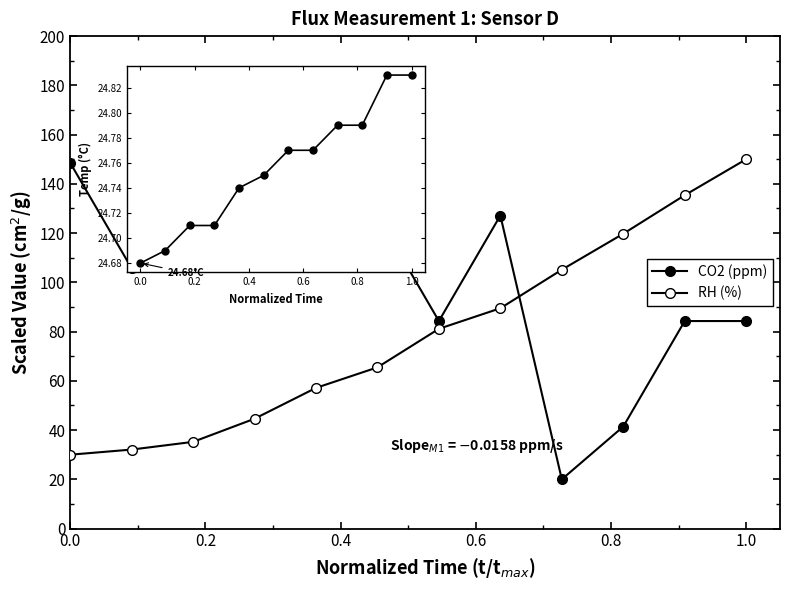

True or false: RH (%) has more than 2 interior local peaks.

False